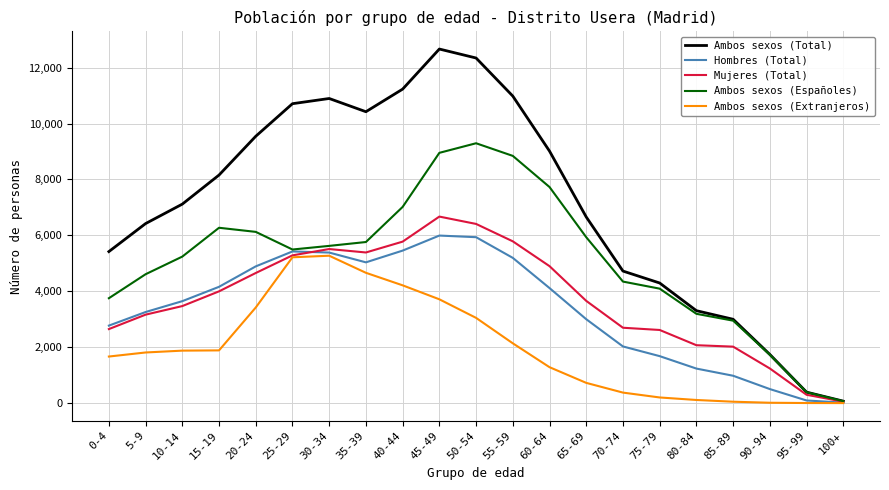

Between 40-44 and 75-79, which series saw the biggest shift?

Ambos sexos (Total)